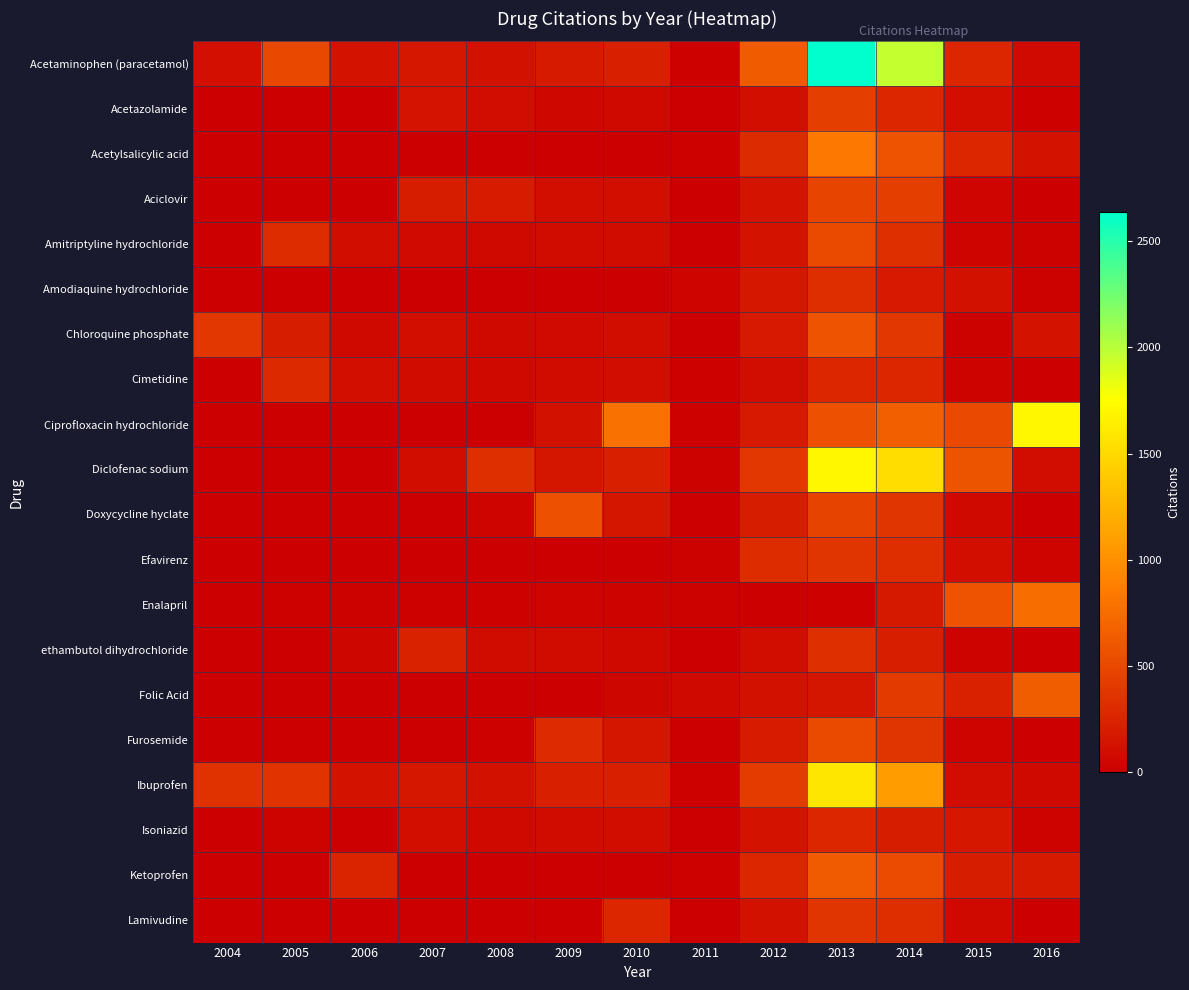

Reading left to right, transcribe all the data shown in this chart.

Acetaminophen (paracetamol): 2004=110	2005=500	2006=131	2007=161	2008=121	2009=184	2010=223	2011=24	2012=630	2013=2638	2014=1961	2015=269	2016=77
Acetazolamide: 2004=0	2005=0	2006=0	2007=140	2008=89	2009=56	2010=69	2011=2	2012=102	2013=428	2014=268	2015=98	2016=24
Acetylsalicylic acid: 2004=0	2005=0	2006=0	2007=0	2008=0	2009=0	2010=0	2011=25	2012=301	2013=834	2014=573	2015=271	2016=136
Aciclovir: 2004=0	2005=0	2006=0	2007=201	2008=194	2009=106	2010=104	2011=6	2012=146	2013=471	2014=428	2015=38	2016=0
Amitriptyline hydrochloride: 2004=0	2005=304	2006=96	2007=77	2008=72	2009=87	2010=81	2011=8	2012=134	2013=520	2014=326	2015=32	2016=20
Amodiaquine hydrochloride: 2004=0	2005=0	2006=0	2007=0	2008=0	2009=0	2010=0	2011=31	2012=169	2013=323	2014=178	2015=128	2016=20
Chloroquine phosphate: 2004=396	2005=208	2006=71	2007=98	2008=60	2009=74	2010=95	2011=6	2012=177	2013=576	2014=390	2015=20	2016=135
Cimetidine: 2004=0	2005=286	2006=98	2007=85	2008=70	2009=81	2010=89	2011=11	2012=91	2013=264	2014=266	2015=27	2016=5
Ciprofloxacin hydrochloride: 2004=0	2005=0	2006=0	2007=0	2008=0	2009=126	2010=787	2011=14	2012=176	2013=559	2014=658	2015=510	2016=1706
Diclofenac sodium: 2004=0	2005=0	2006=0	2007=96	2008=327	2009=156	2010=217	2011=17	2012=392	2013=1710	2014=1527	2015=584	2016=90
Doxycycline hyclate: 2004=0	2005=0	2006=0	2007=0	2008=32	2009=558	2010=151	2011=9	2012=207	2013=468	2014=370	2015=61	2016=2
Efavirenz: 2004=0	2005=0	2006=0	2007=0	2008=0	2009=0	2010=0	2011=17	2012=306	2013=373	2014=321	2015=101	2016=36
Enalapril: 2004=0	2005=15	2006=20	2007=14	2008=24	2009=33	2010=29	2011=16	2012=9	2013=15	2014=175	2015=580	2016=755
ethambutol dihydrochloride: 2004=0	2005=0	2006=50	2007=242	2008=79	2009=79	2010=61	2011=6	2012=95	2013=325	2014=216	2015=28	2016=0
Folic Acid: 2004=0	2005=0	2006=0	2007=0	2008=0	2009=10	2010=51	2011=64	2012=121	2013=156	2014=402	2015=236	2016=638
Furosemide: 2004=0	2005=0	2006=0	2007=0	2008=14	2009=298	2010=157	2011=6	2012=195	2013=517	2014=376	2015=32	2016=9
Ibuprofen: 2004=355	2005=359	2006=132	2007=160	2008=127	2009=219	2010=224	2011=21	2012=417	2013=1590	2014=1081	2015=91	2016=65
Isoniazid: 2004=0	2005=29	2006=0	2007=99	2008=69	2009=79	2010=95	2011=5	2012=129	2013=267	2014=211	2015=162	2016=29
Ketoprofen: 2004=0	2005=0	2006=257	2007=0	2008=0	2009=0	2010=0	2011=22	2012=271	2013=626	2014=522	2015=201	2016=183
Lamivudine: 2004=0	2005=0	2006=0	2007=0	2008=0	2009=0	2010=263	2011=4	2012=123	2013=374	2014=324	2015=70	2016=6